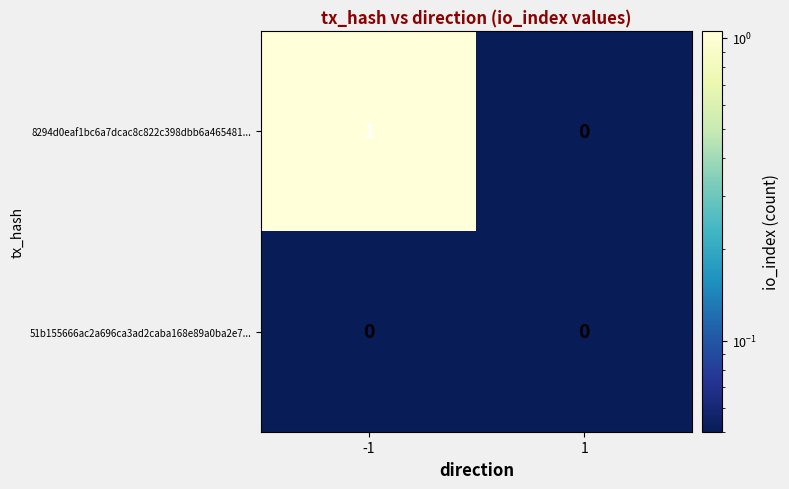

Which series has the largest total across all categories?

8294d0eaf1bc6a7dcac8c822c398dbb6a465481...